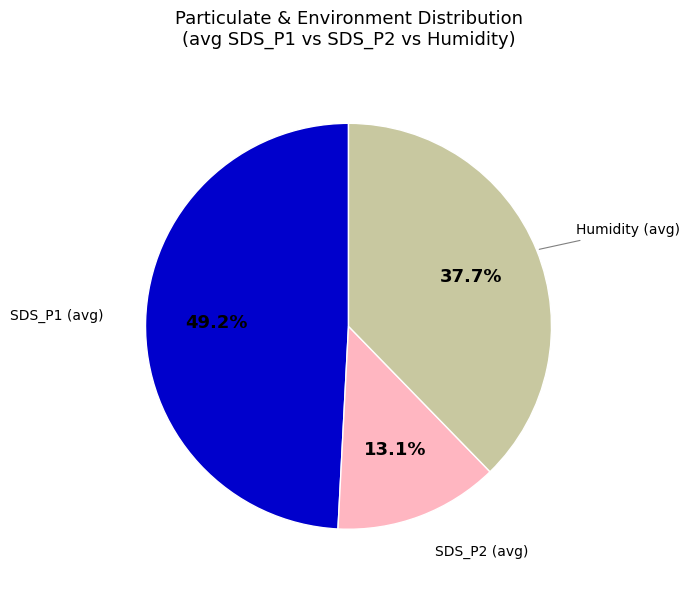

Does any single category account for the majority?

No